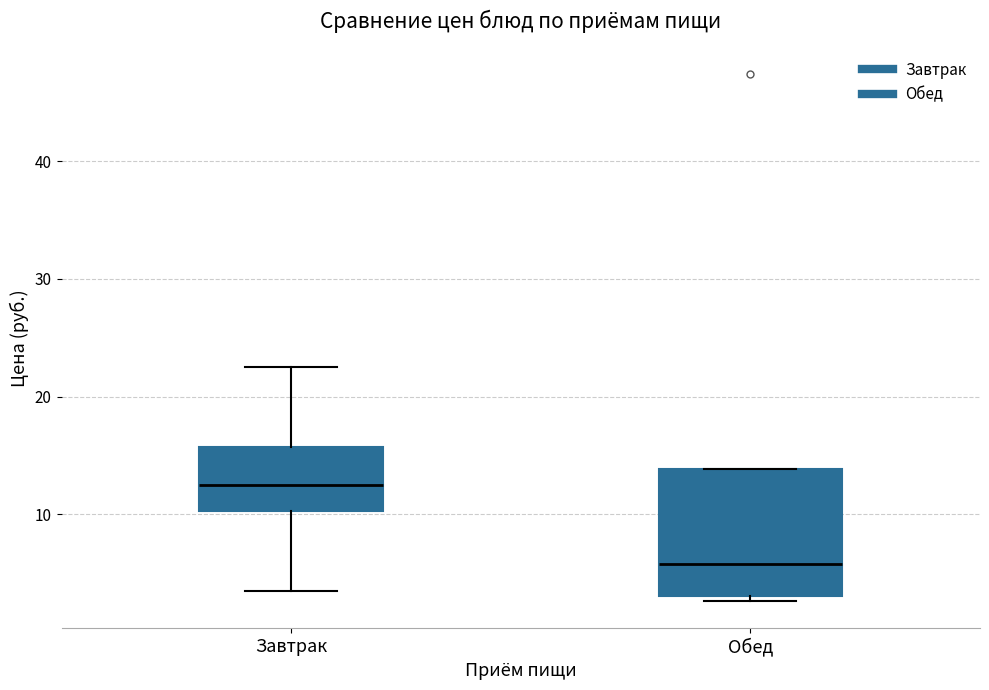

Where is the upper edge of the box for Обед on the y-axis? The values are not printed on the chart, so give them approximately, as read against the axis.

14